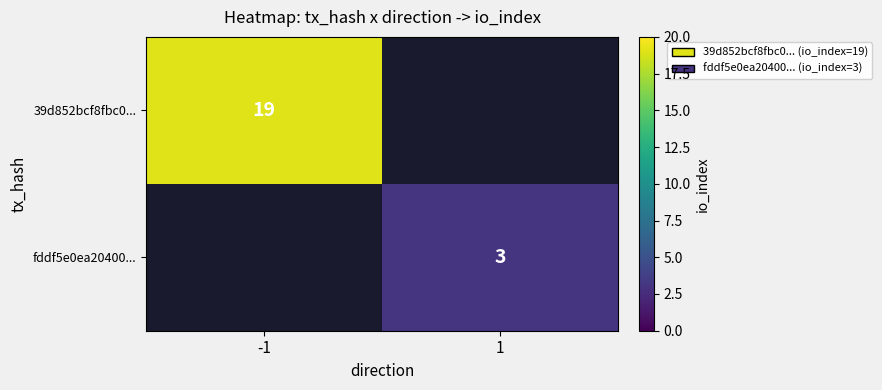

The 39d852bcf8fbc0... series shows 32 at -1. True or false?

False